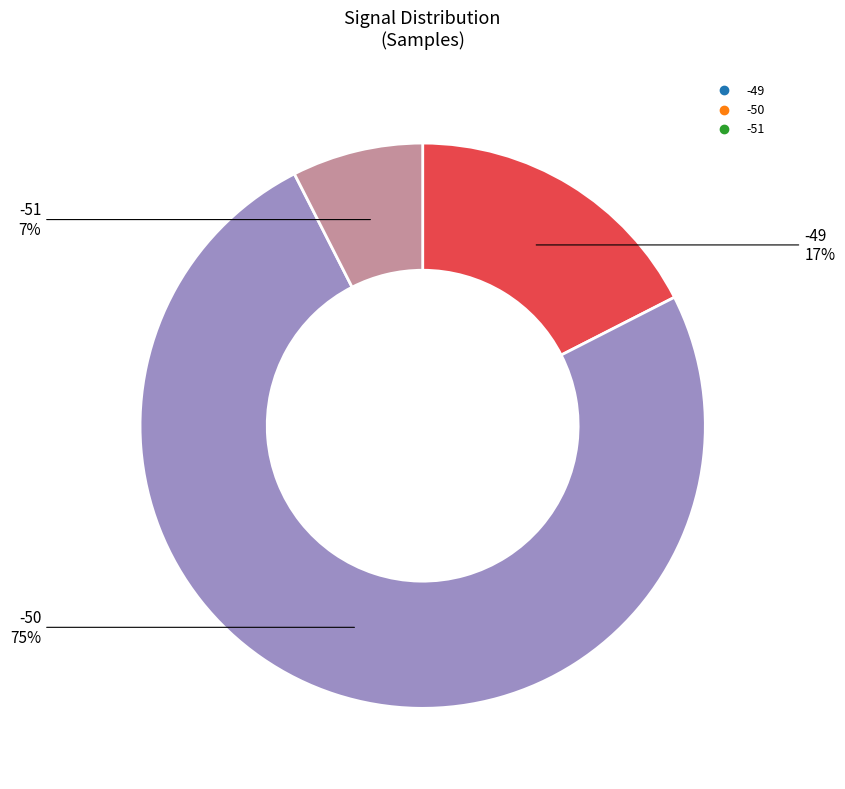

To the nearest percent, what is the average slice percentage?

33%